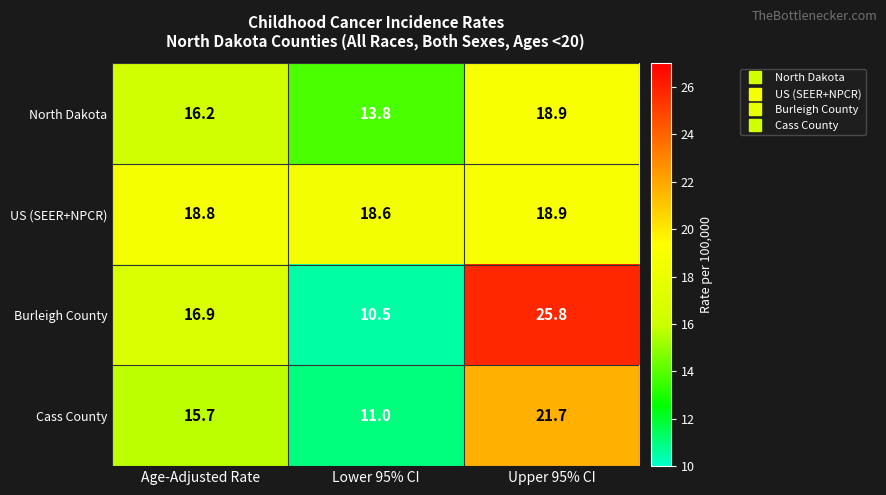

What is the difference between the maximum and minimum values in the Burleigh County series?

15.3